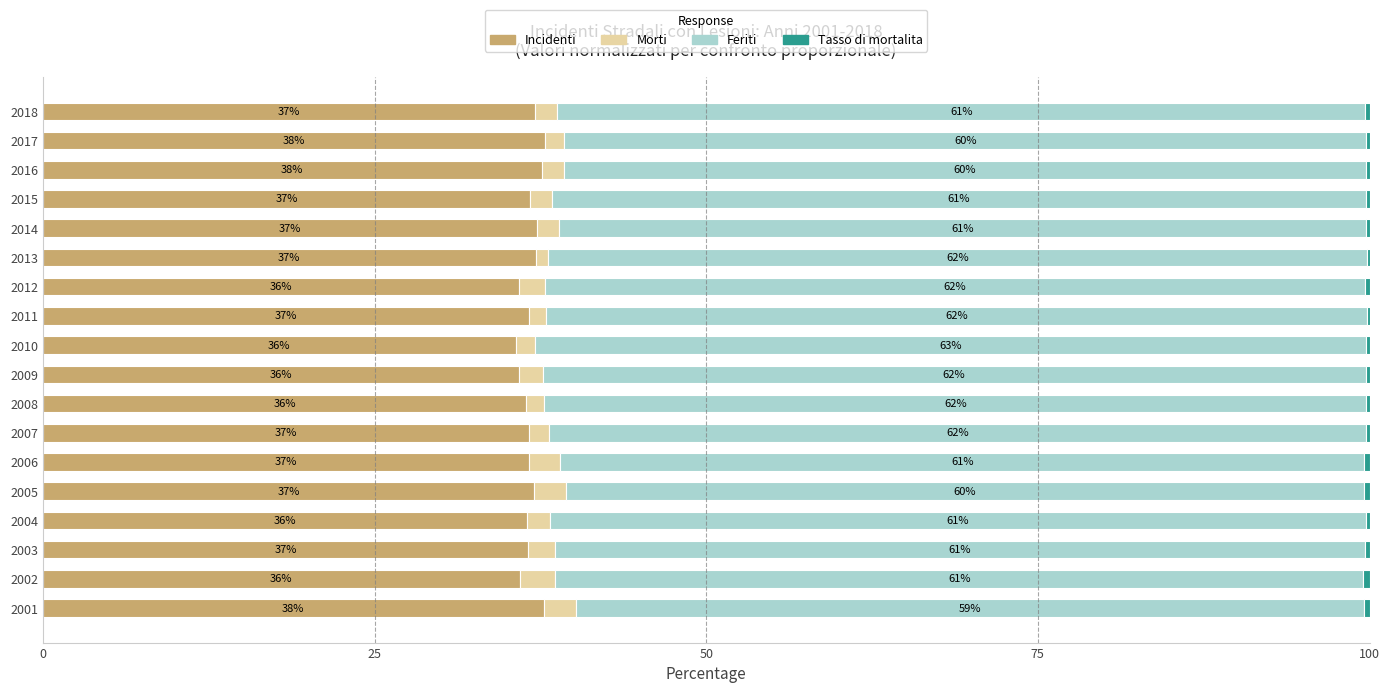

What is the total value across all series at 2015?

100.0